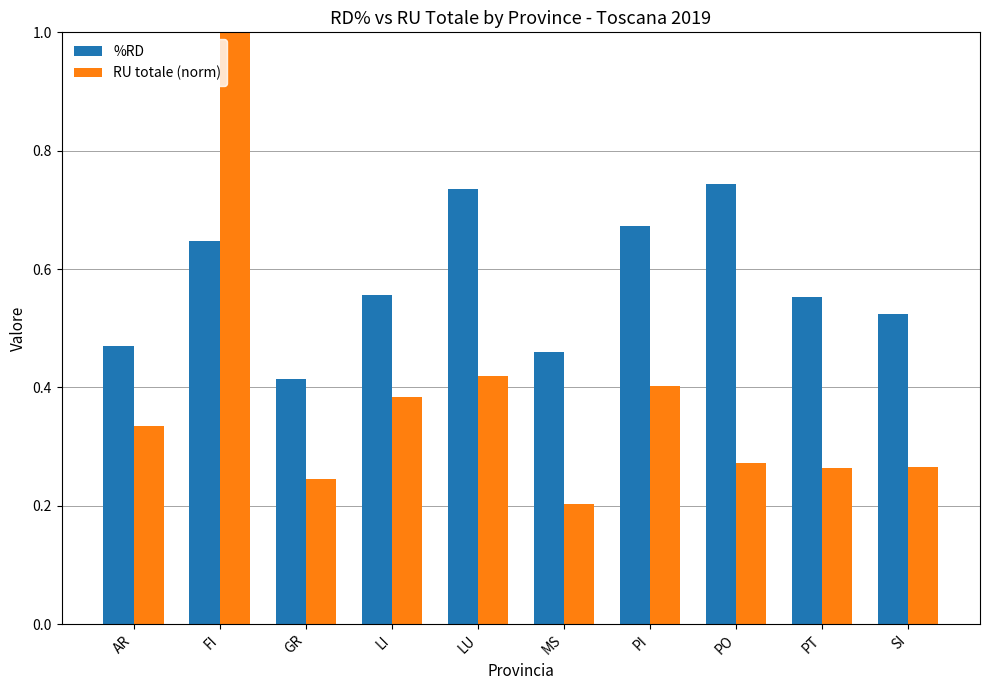

At how many categories does at least one series exceed 0?

10